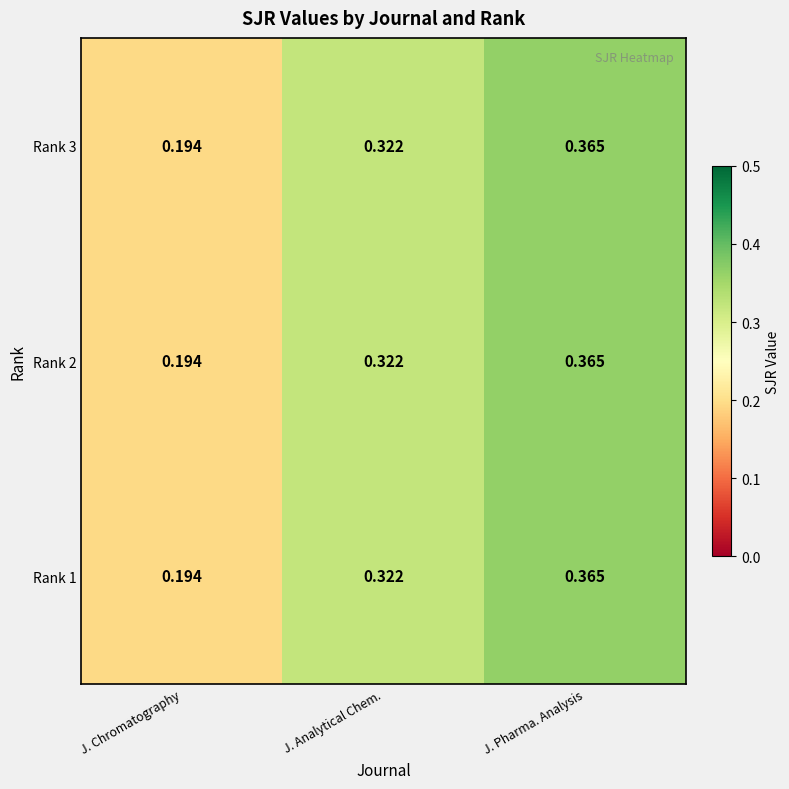

At which category is the sum across all series the highest?

J. Pharma. Analysis